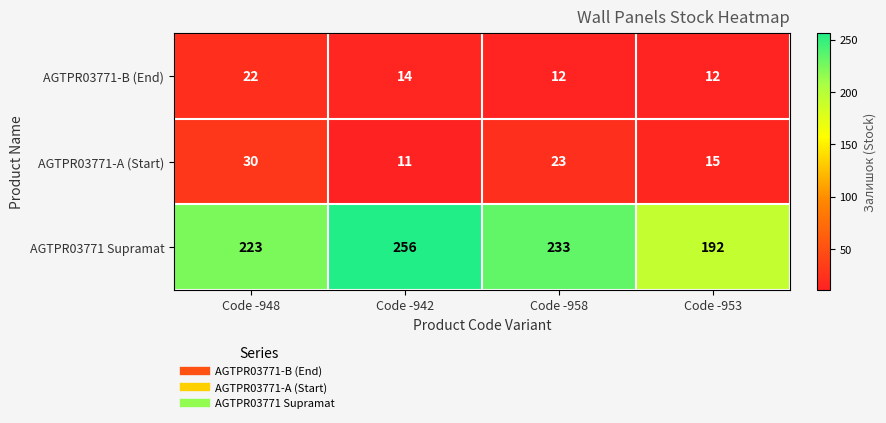

What is the difference between the second highest and second lowest values in the AGTPR03771-A (Start) series?

8